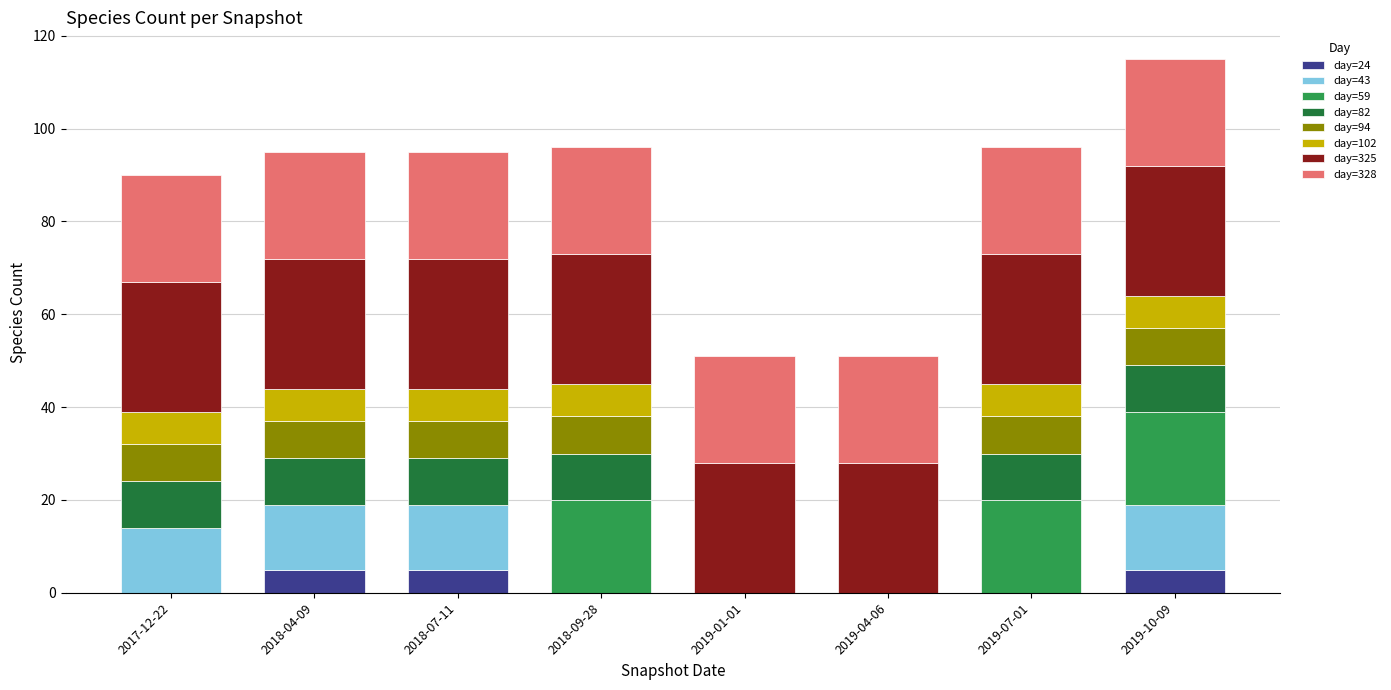

How many series are shown in this chart?

8